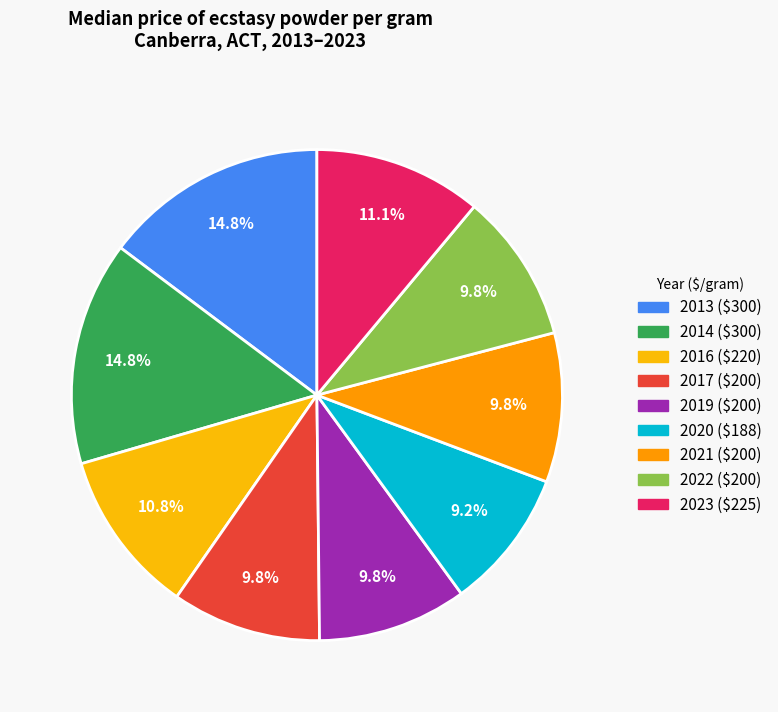

How many segments does this pie chart have?

9